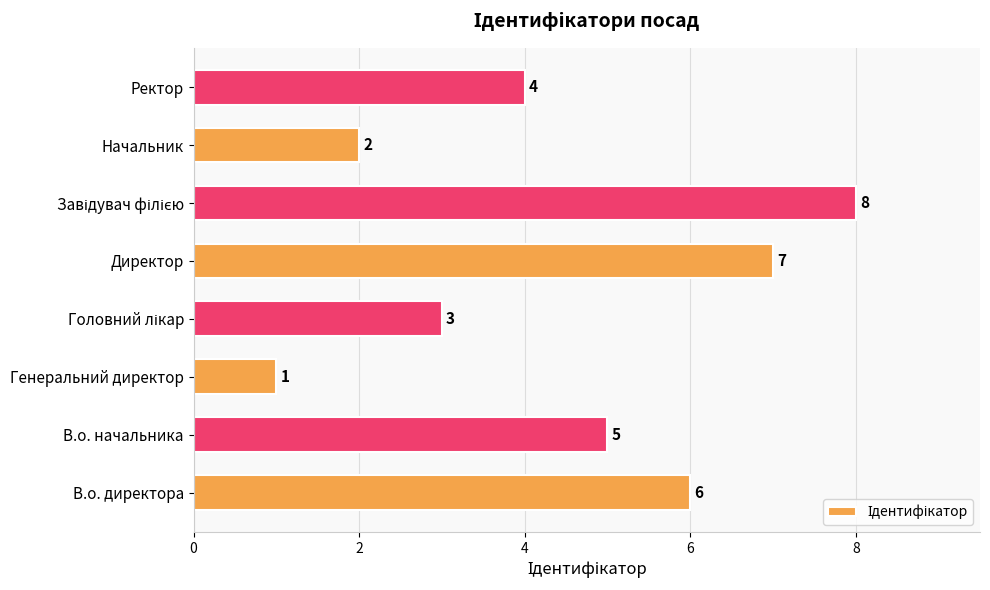

The value at Генеральний директор is 0. True or false?

False